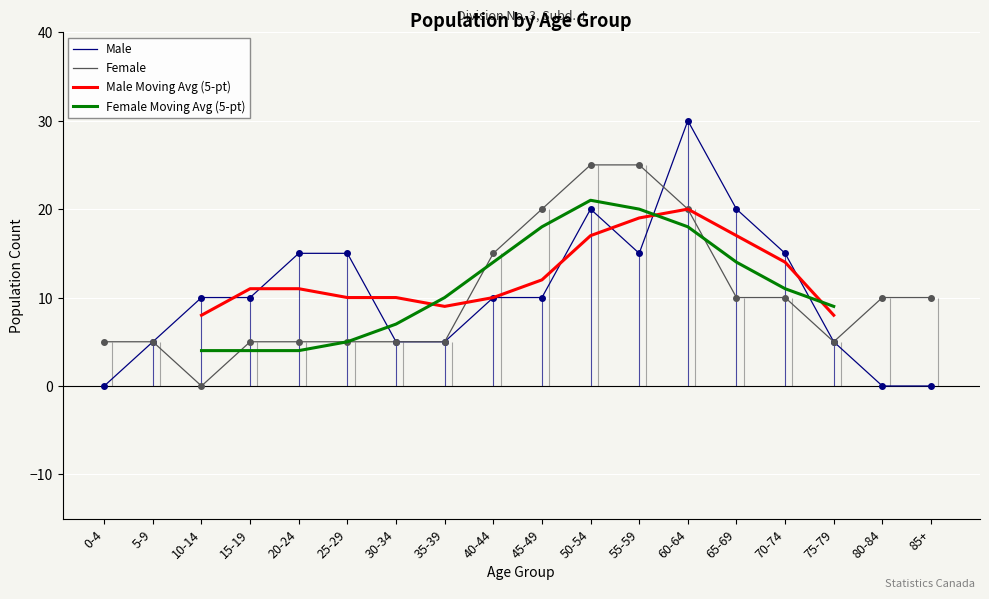

Where is the first local minimum for Female?

10-14